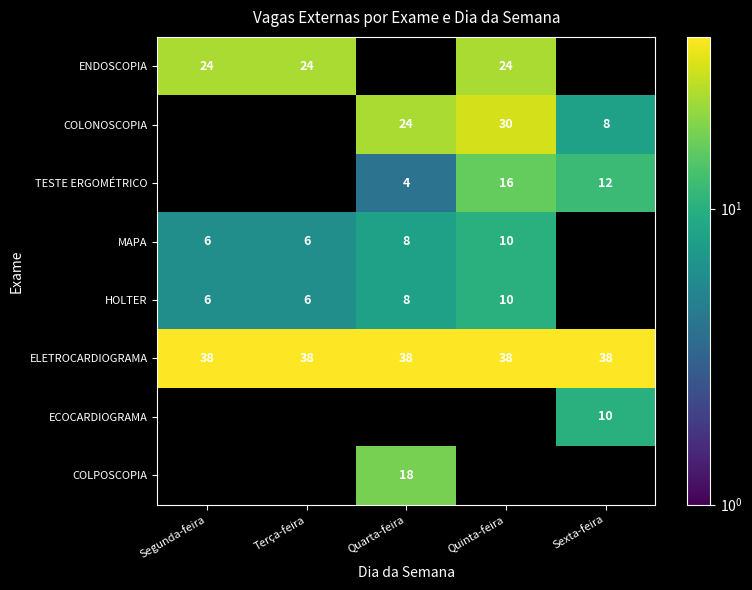

What is the difference between the highest and lowest values at Segunda-feira?

32.0